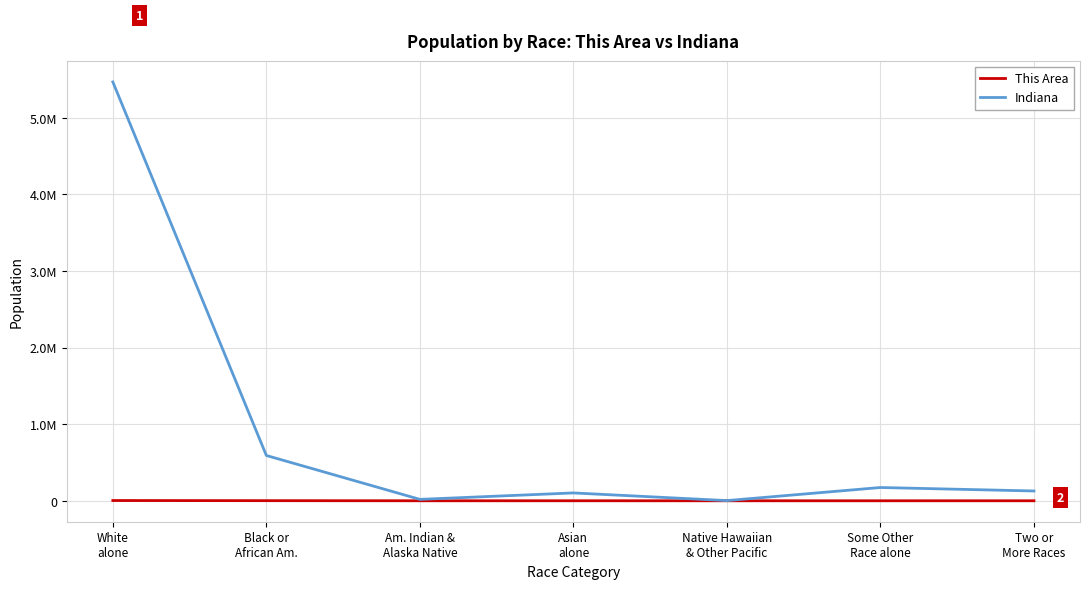

True or false: Indiana has more than 2 interior local peaks.

False